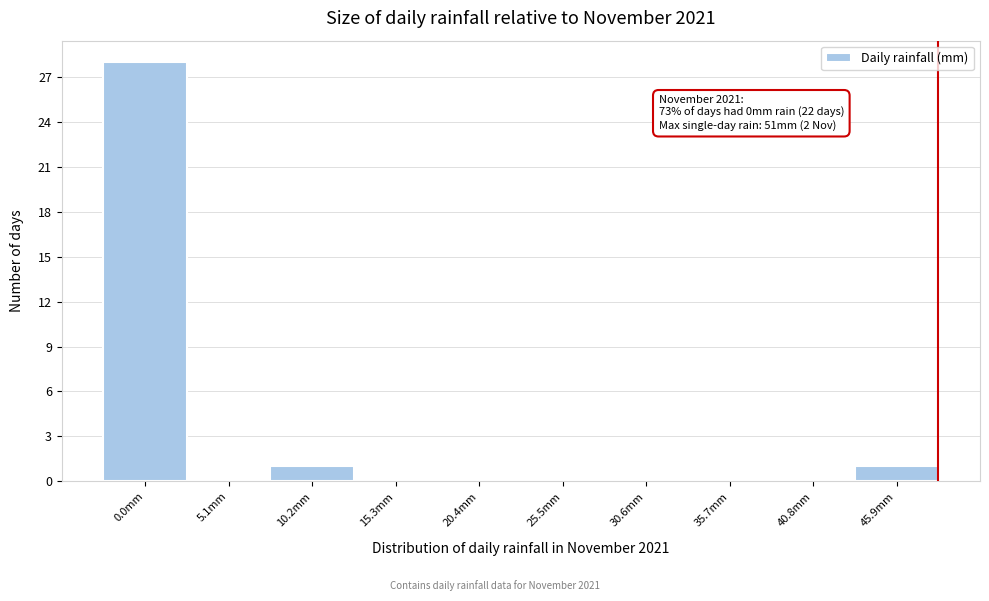

Reading left to right, list all the values displayed in this chart.

0.0mm=28	5.1mm=0	10.2mm=1	15.3mm=0	20.4mm=0	25.5mm=0	30.6mm=0	35.7mm=0	40.8mm=0	45.9mm=1